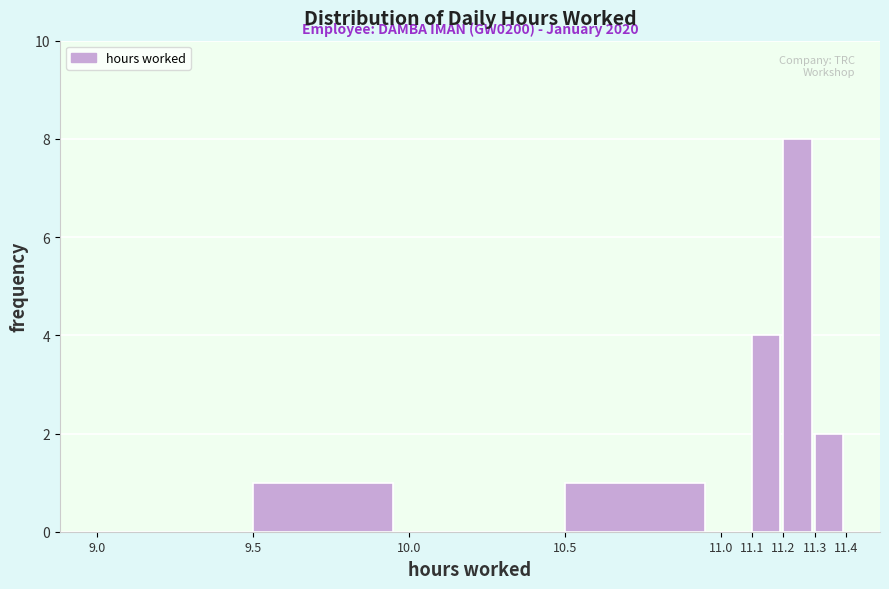

Over which range of the x-axis is the bar tallest?

11.2 to 11.3